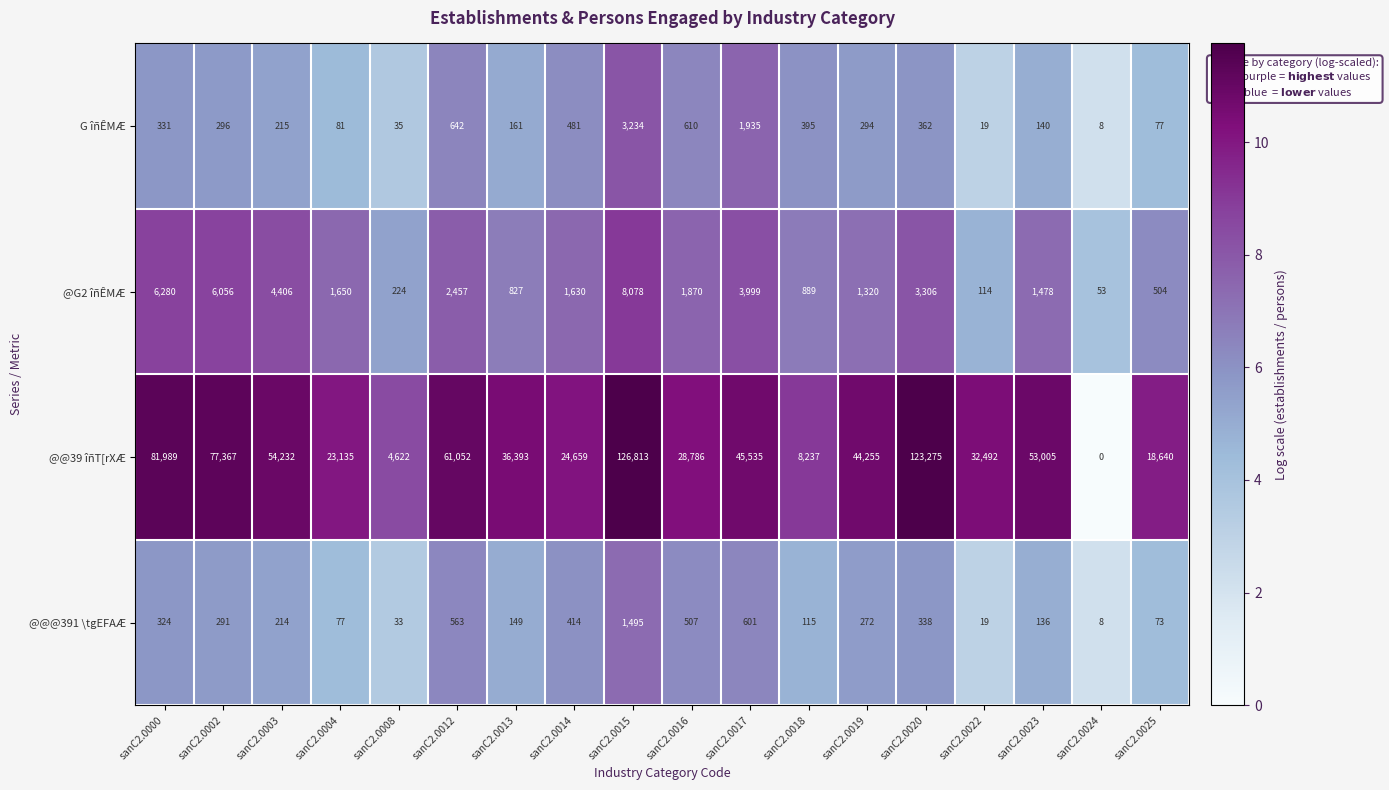

The @@39 îñT[rXÆ series shows 41493 at sanC2.0016. True or false?

False